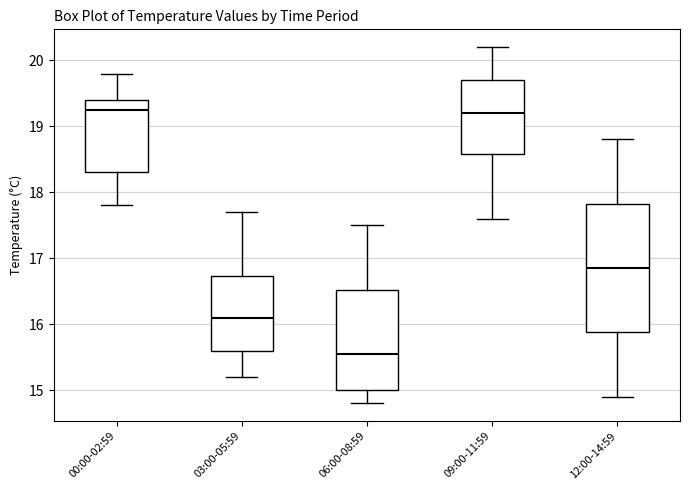

Comparing the boxes themselves (not the whiskers), which one is the tallest?

12:00-14:59